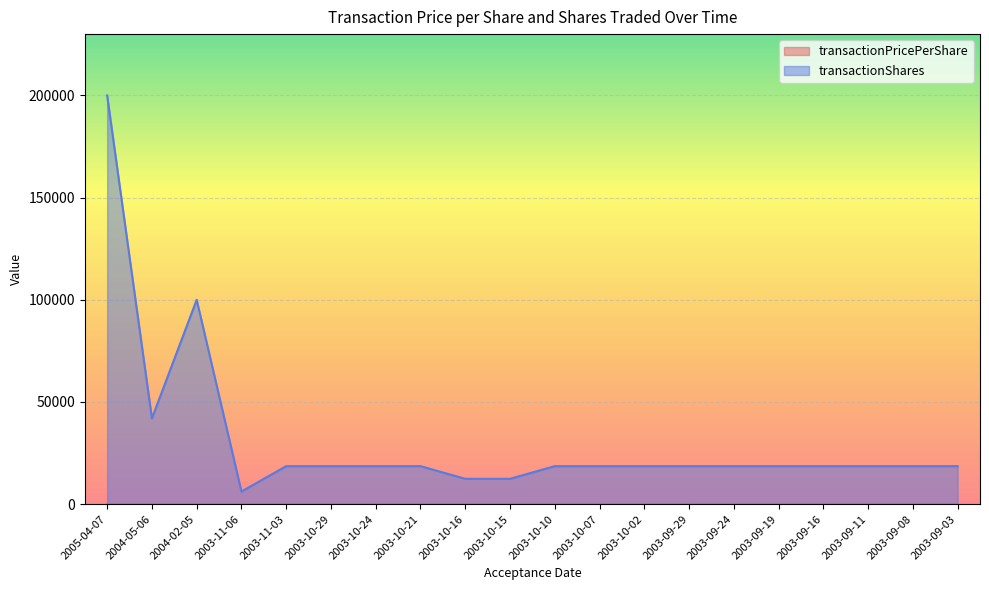

At which label is transactionShares closest to 103100?

2004-02-05